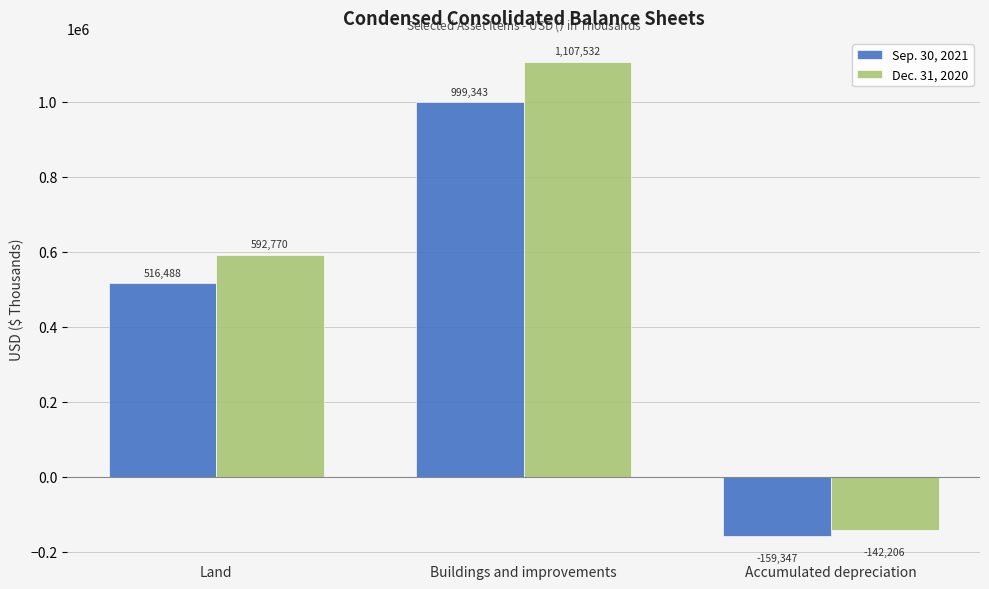

The Dec. 31, 2020 series shows 1107532 at Buildings and improvements. True or false?

True